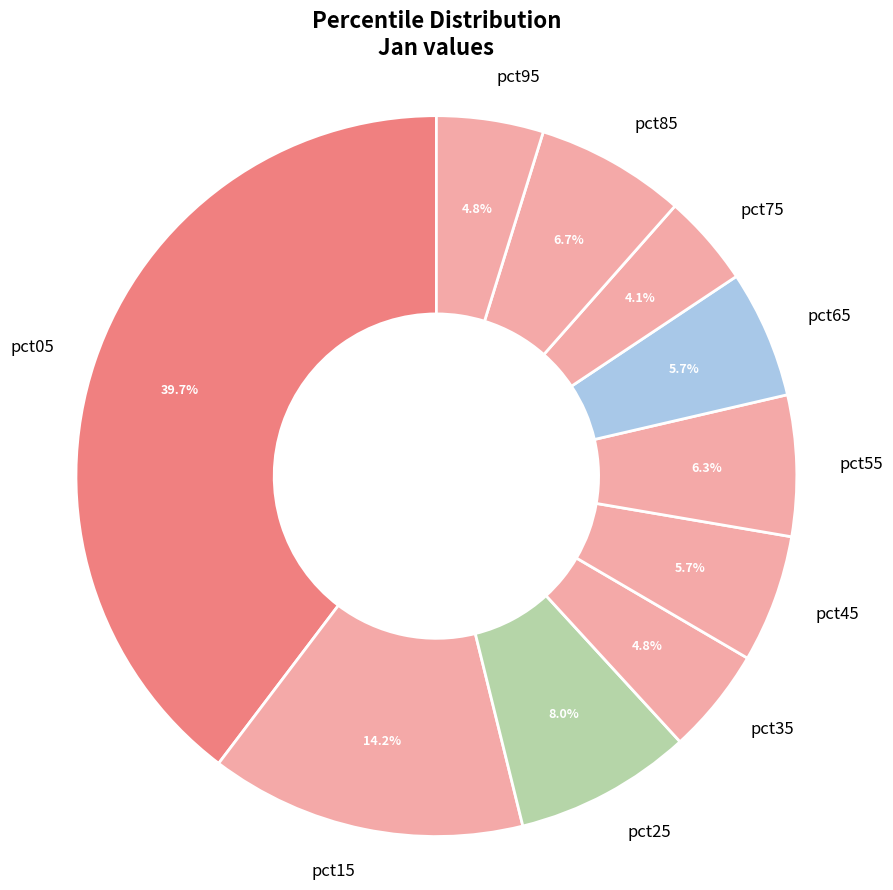

Is there any slice that represents more than half of the pie?

No